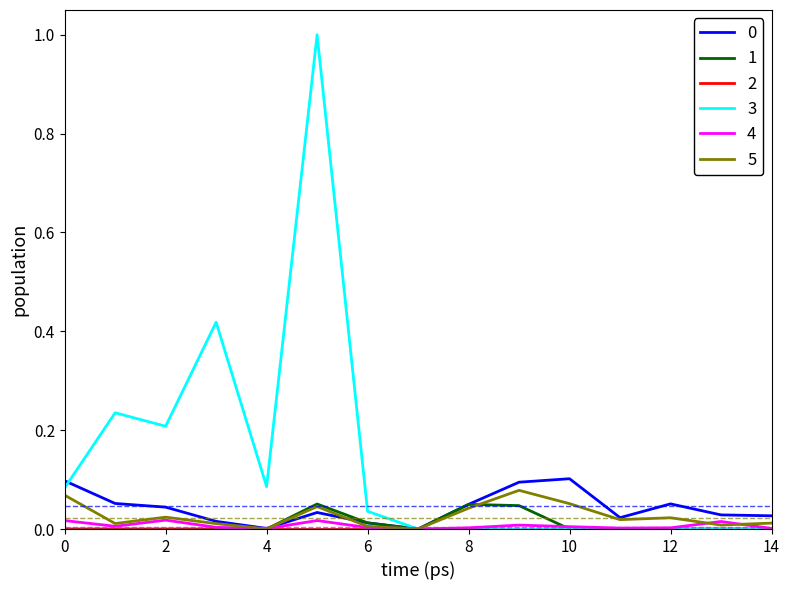

Which series has the largest total across all categories?

3